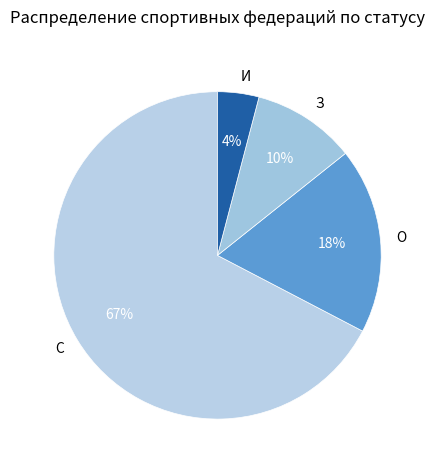

What is the smallest slice in the pie chart?

И